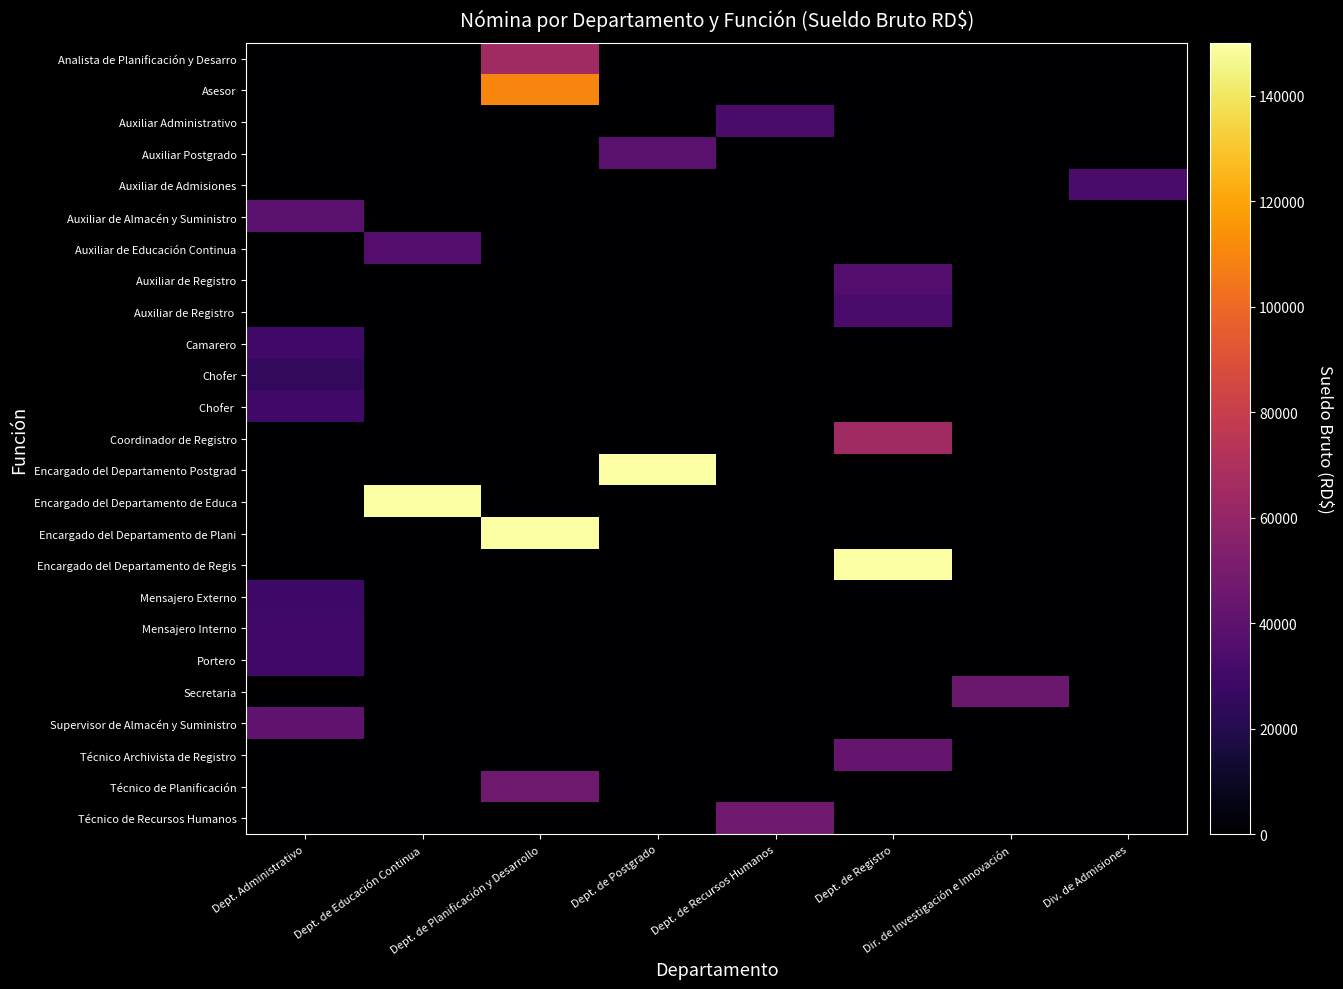

What is the maximum value shown in the chart?

150000